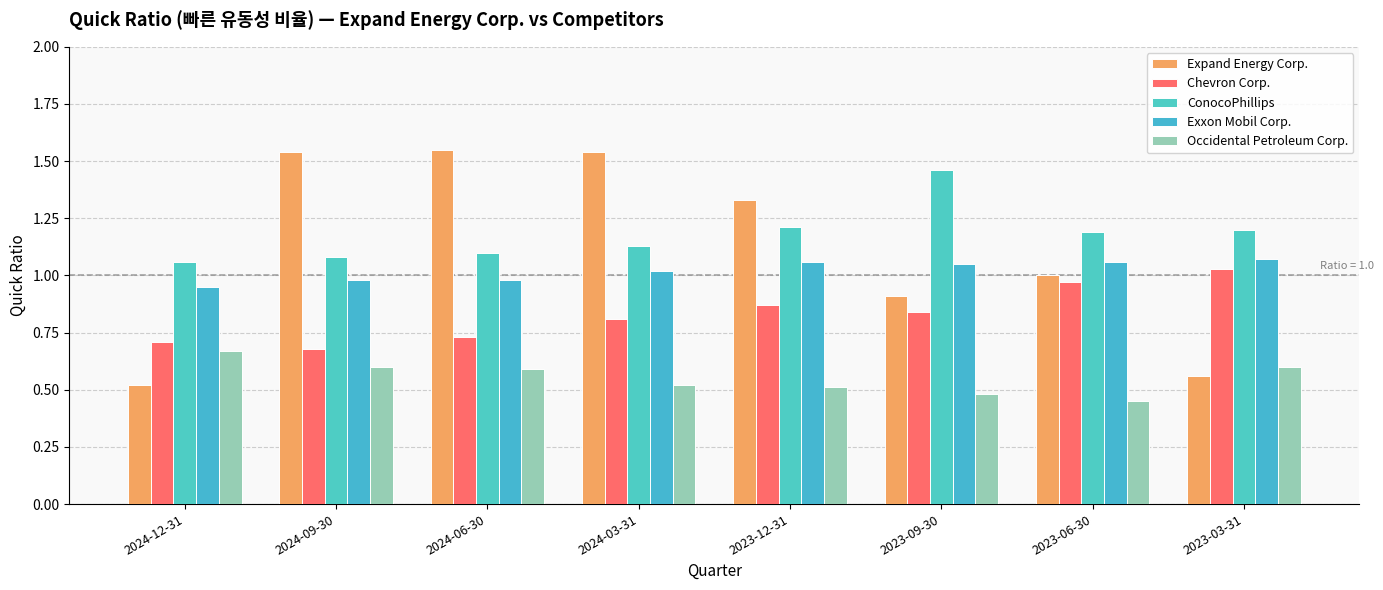

At how many categories does at least one series exceed 1?

8